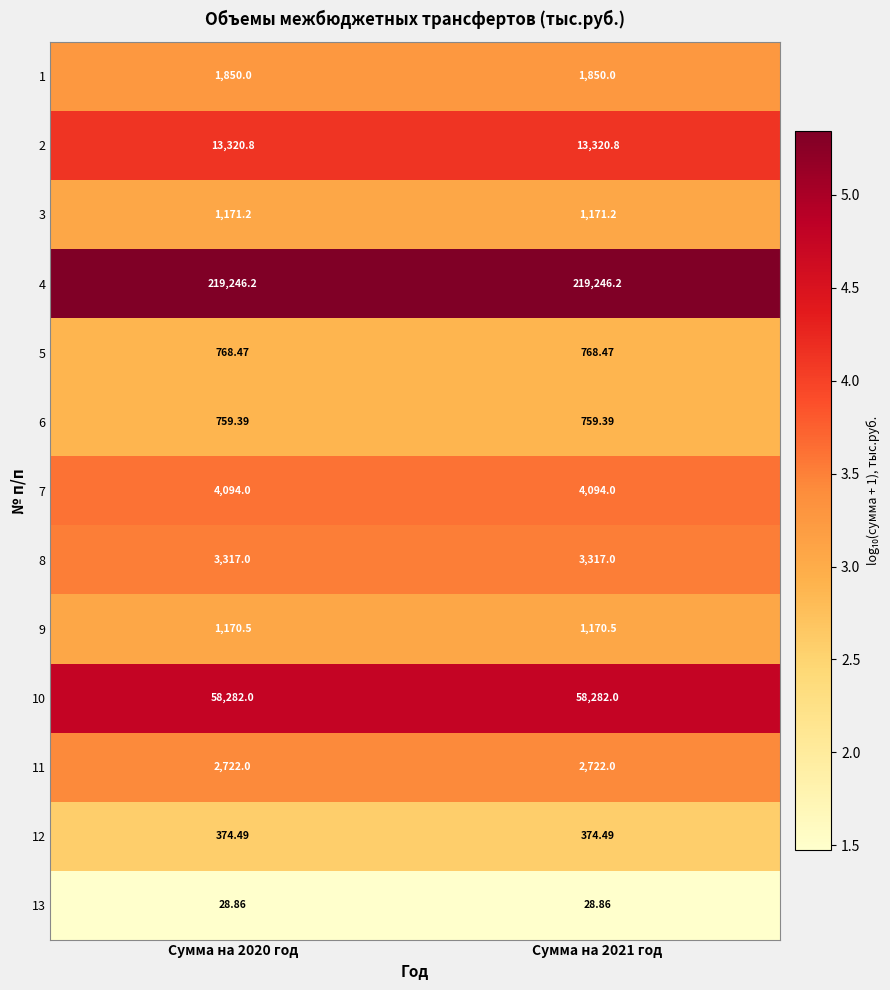

Is the value of 9 at Сумма на 2020 год greater than the value of 5 at Сумма на 2020 год?

Yes